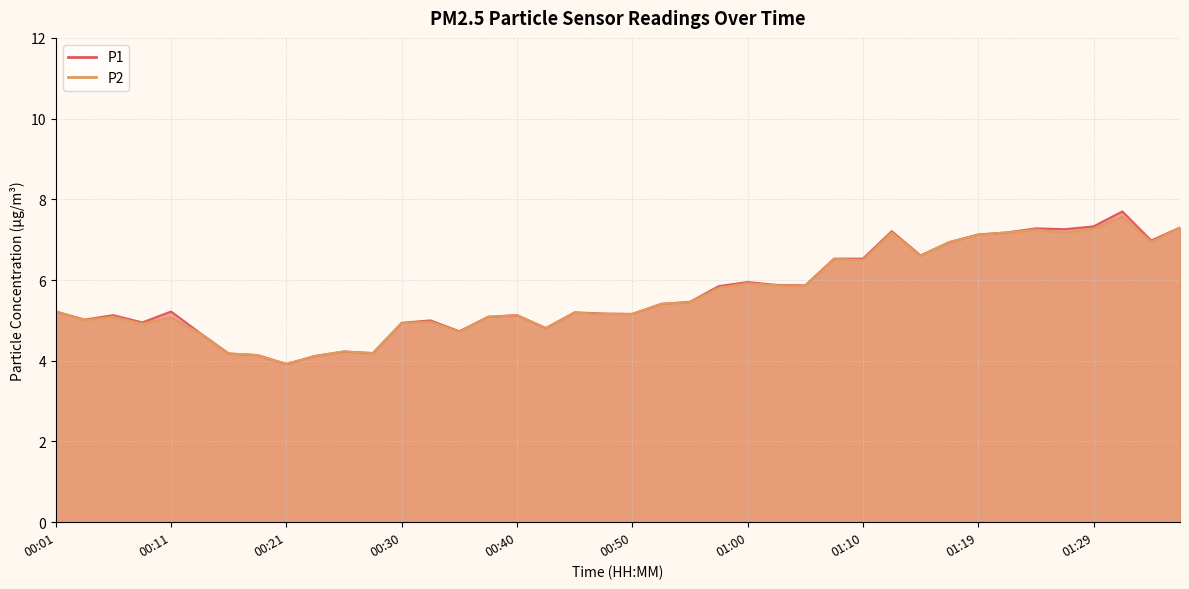

What is the highest value of the P2 series?

7.6